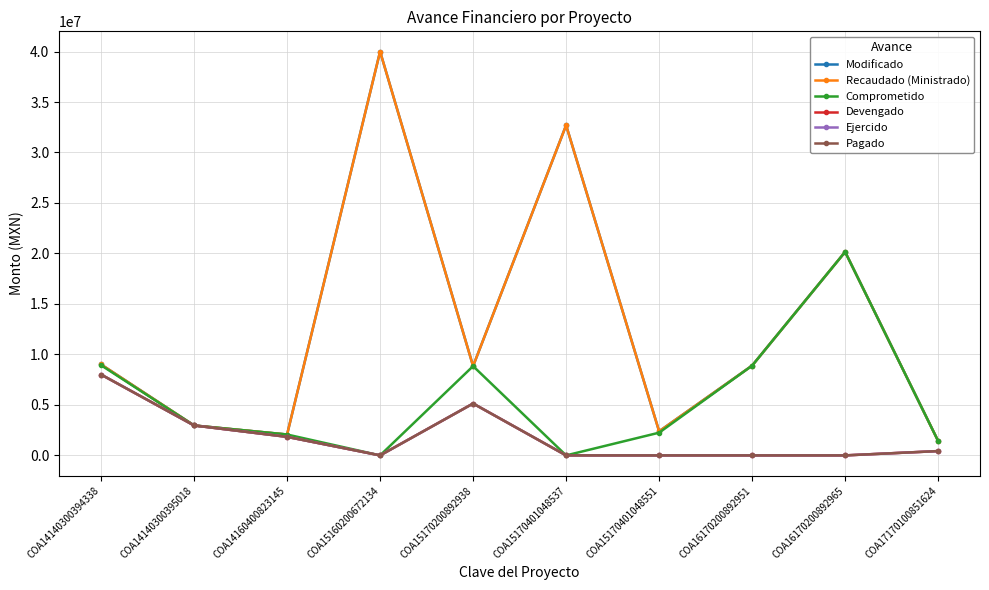

Does the chart have visible grid lines?

Yes